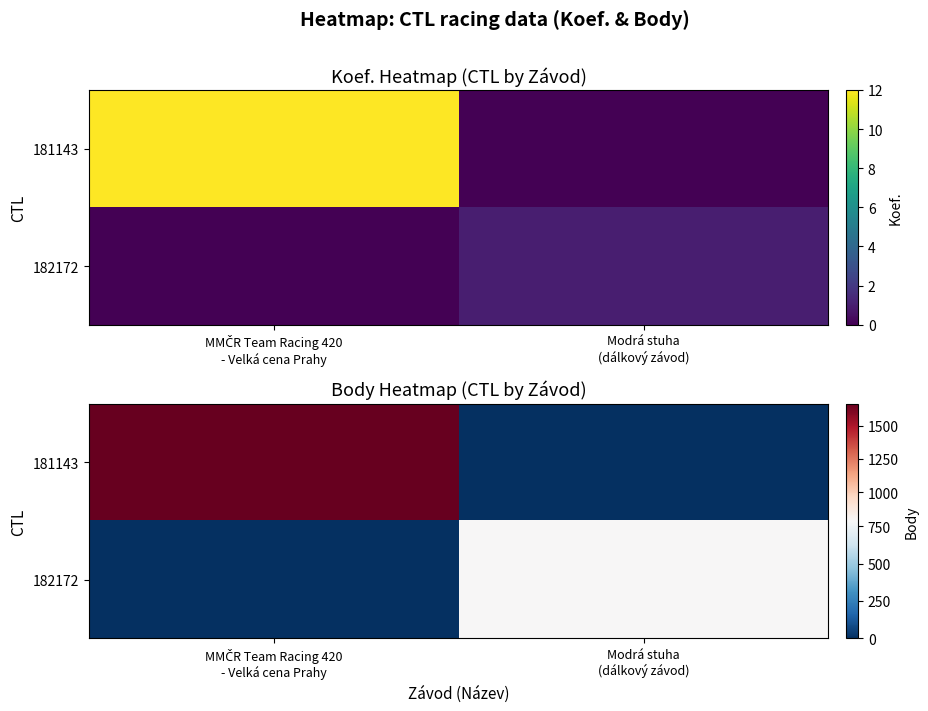

Is the value of 182172 at Modrá stuha (dálkový závod) greater than the value of 181143 at Modrá stuha (dálkový závod)?

Yes